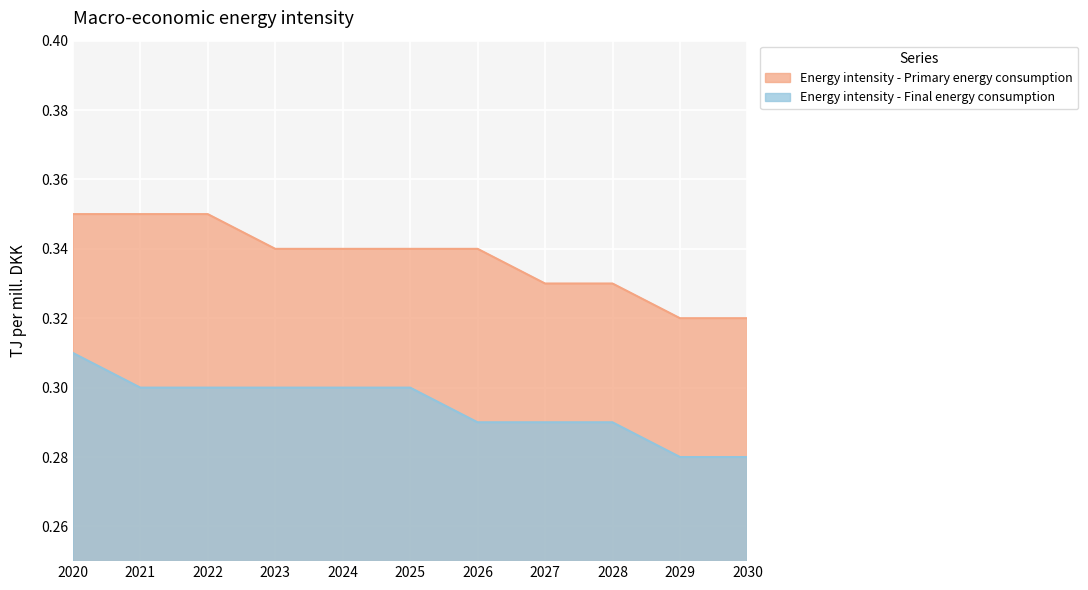

At how many categories does at least one series exceed 0?

11